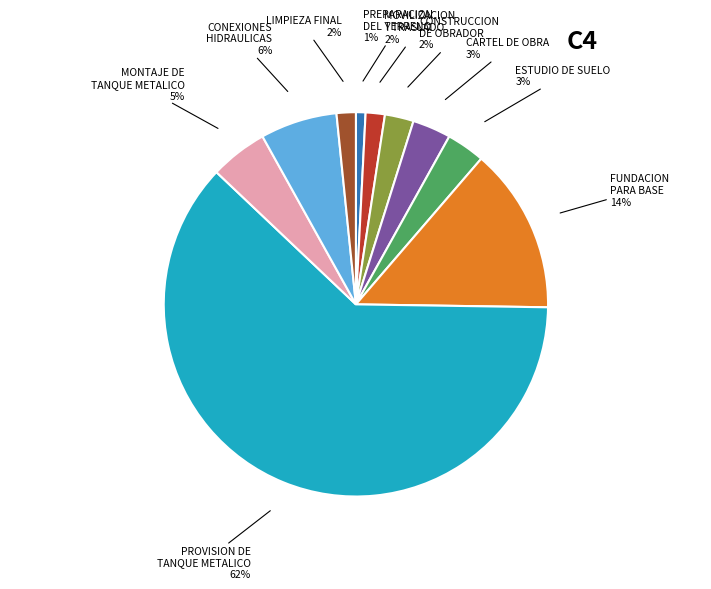

To the nearest percent, what is the combined percentage of PREPARACION DEL TERRENO and MONTAJE DE TANQUE METALICO?

6%